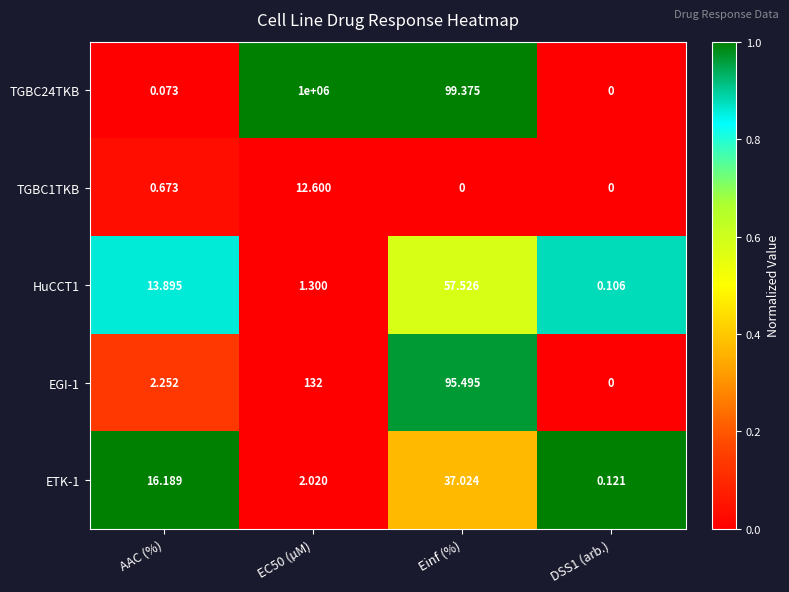

Which series has the largest total across all categories?

TGBC24TKB